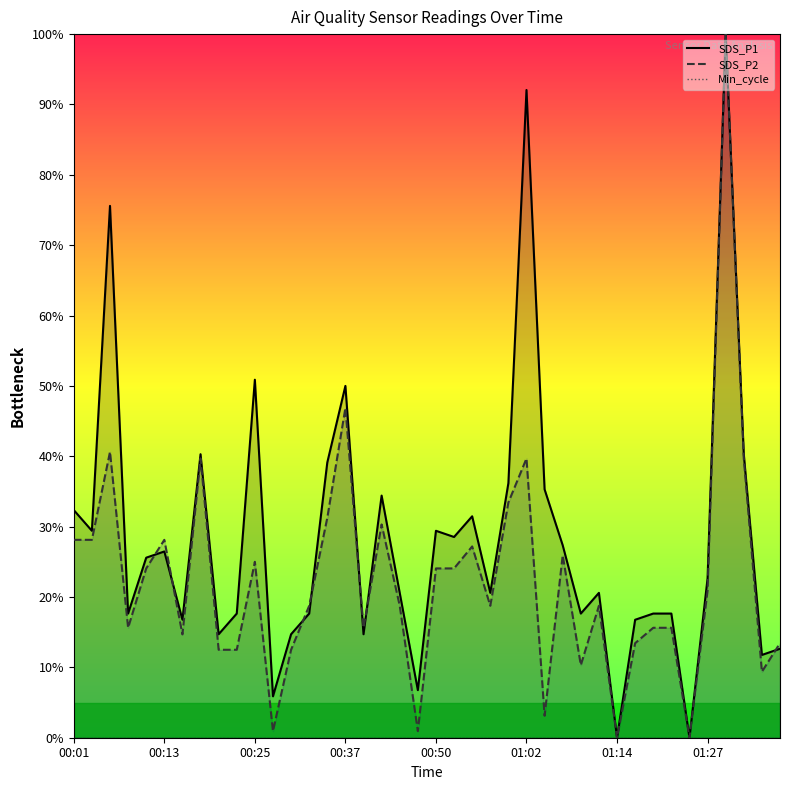

What is the sum of all SDS_P1 values?

1129.7